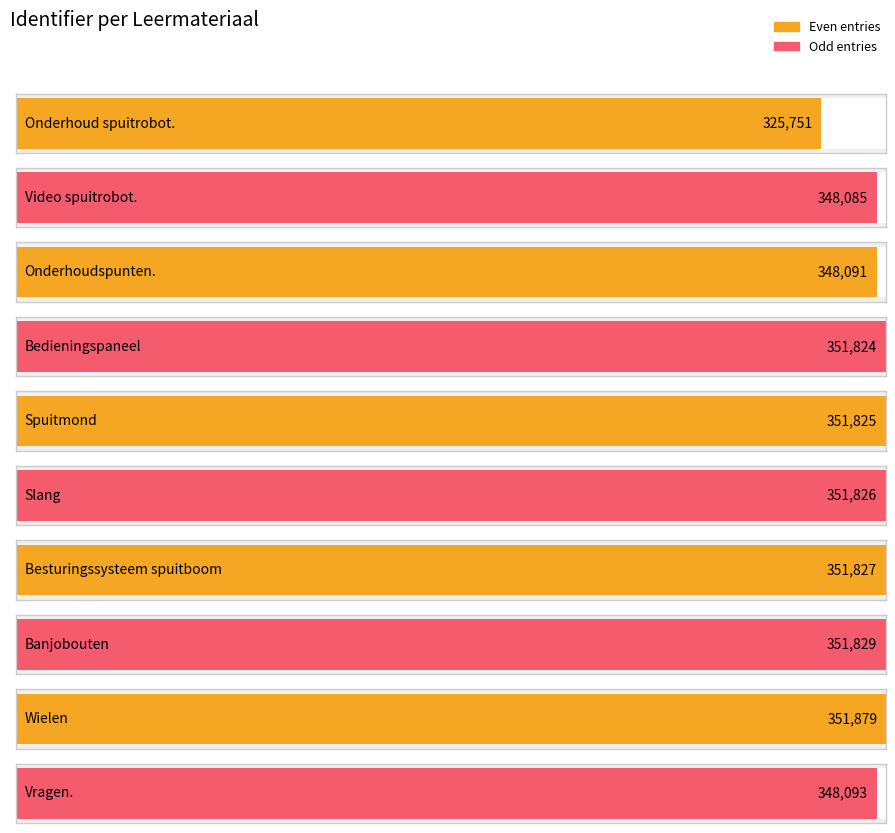

What position from the right is Banjobouten?

3